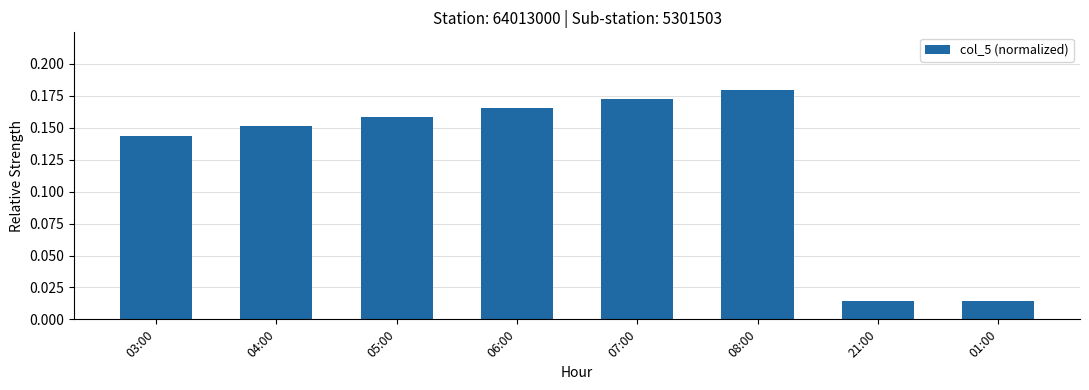

What position from the left is 03:00?

1